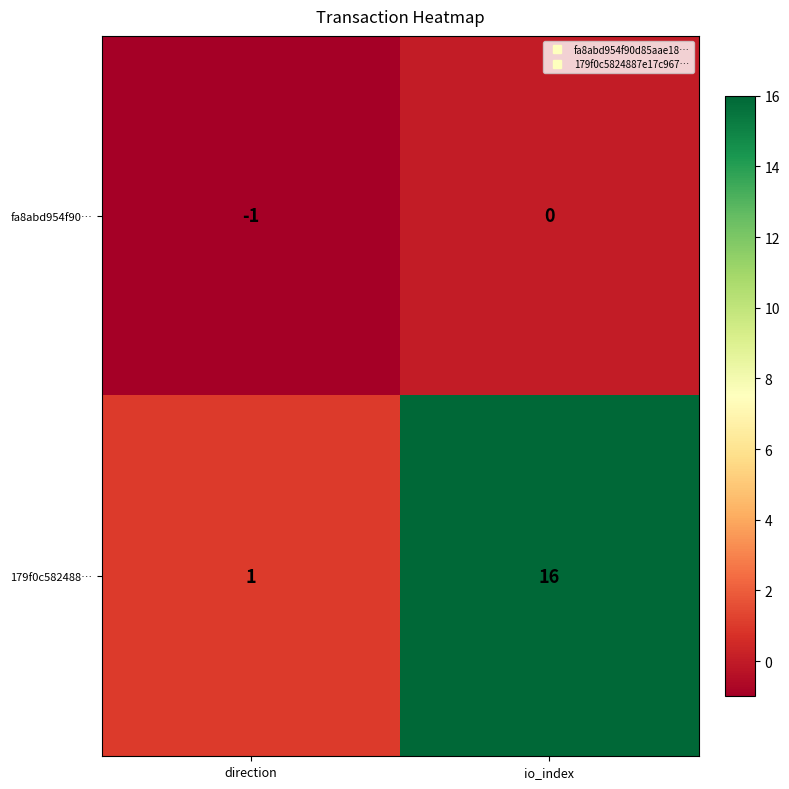

The 179f0c582488… series shows 1 at direction. True or false?

True